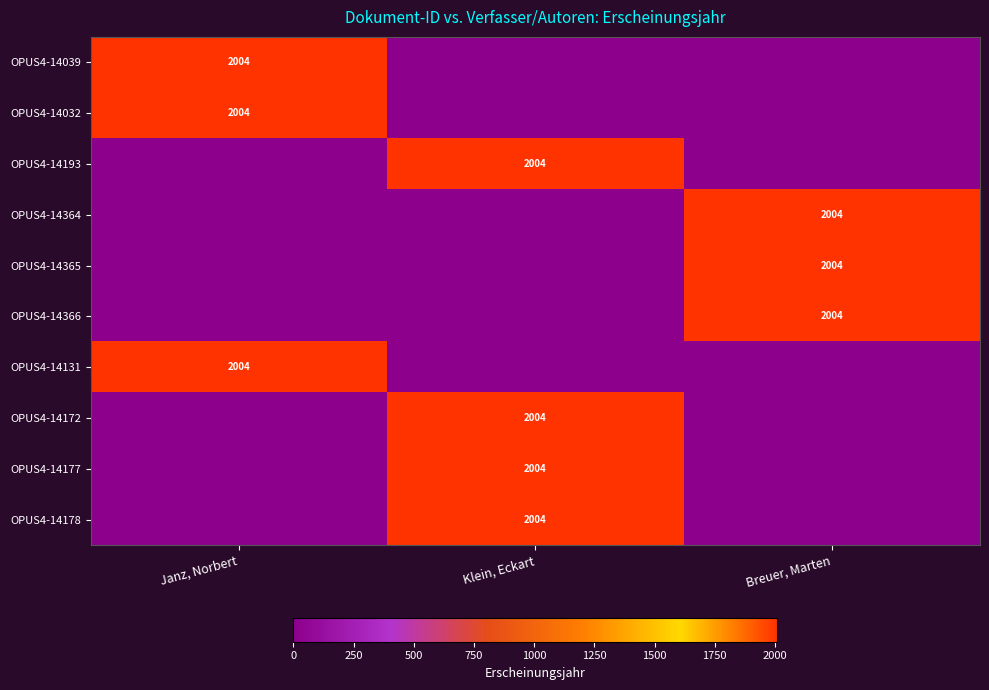

True or false: OPUS4-14366 has a value of 3504 at Breuer, Marten.

False